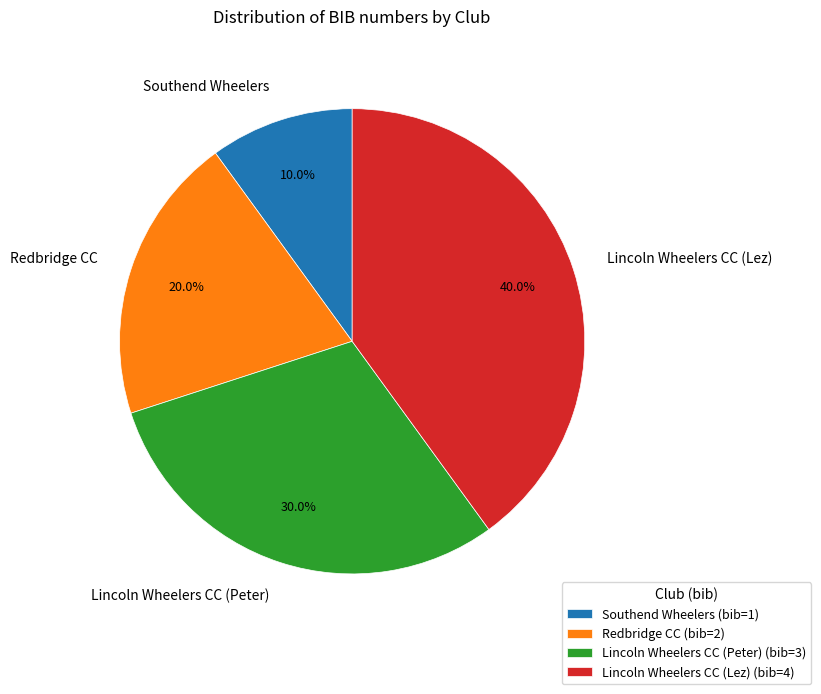

The Lincoln Wheelers CC (Peter) slice represents 30% of the pie. True or false?

True